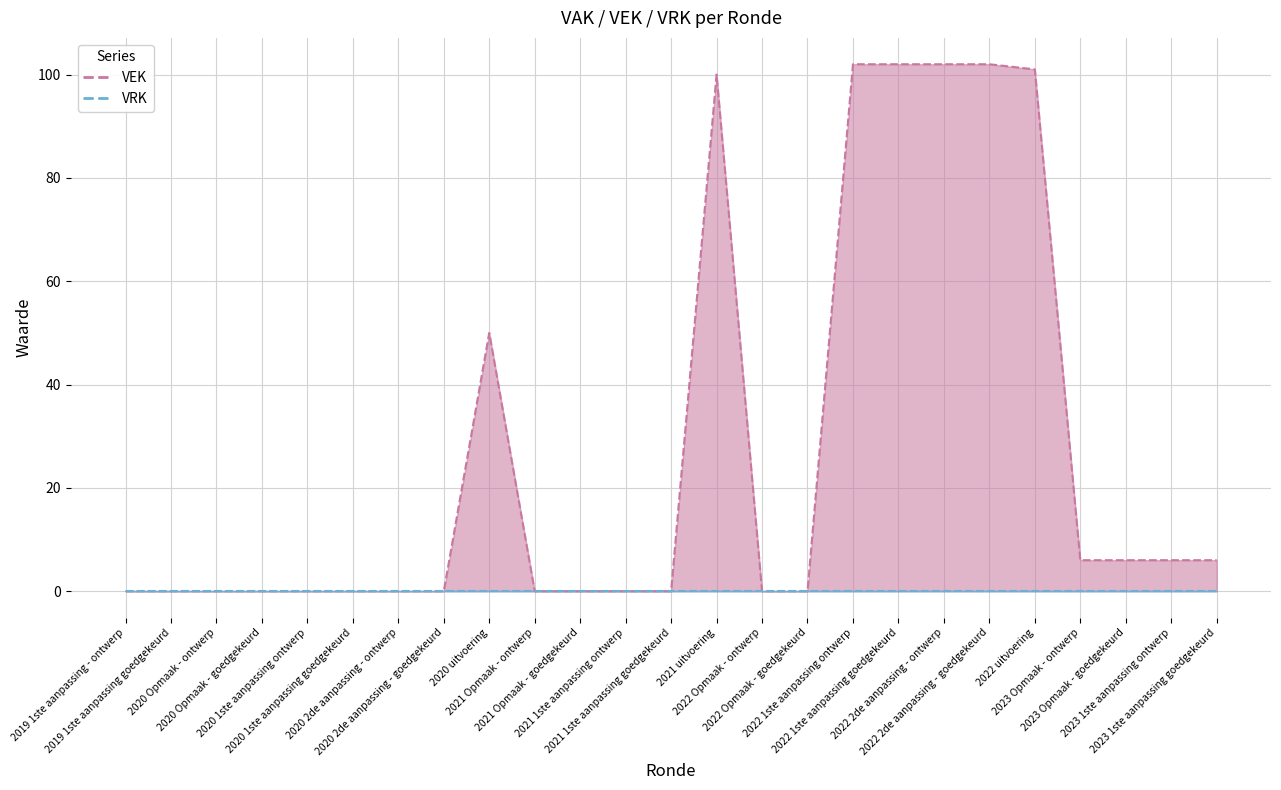

How many positive values are there?

11